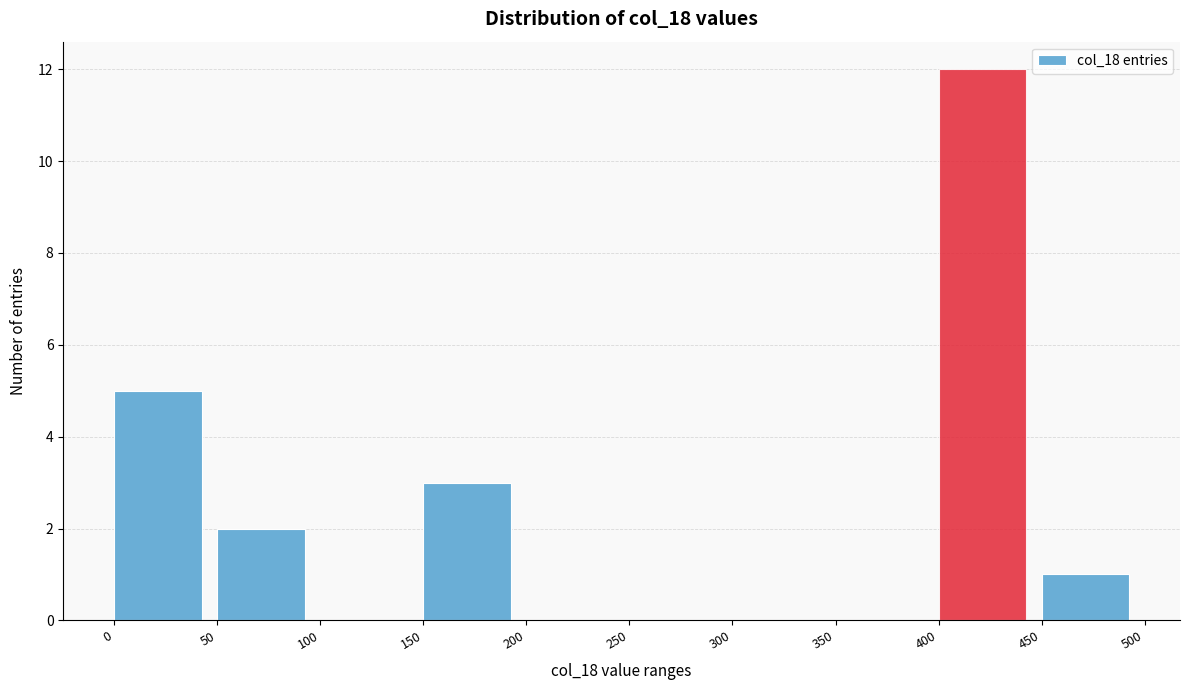

Reading left to right, list every bar in this chart as the range it spans on the x-axis followed by its height. The values are not printed on the chart, so give them approximately, as read against the axis.

0 to 50: 5
50 to 100: 2
100 to 150: 0
150 to 200: 3
200 to 250: 0
250 to 300: 0
300 to 350: 0
350 to 400: 0
400 to 450: 12
450 to 500: 1